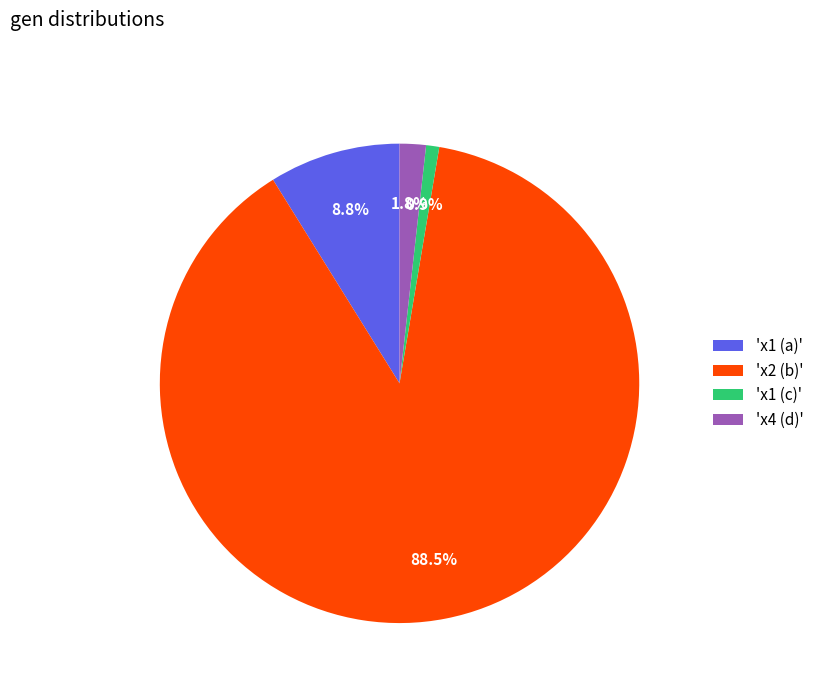

How many segments does this pie chart have?

4